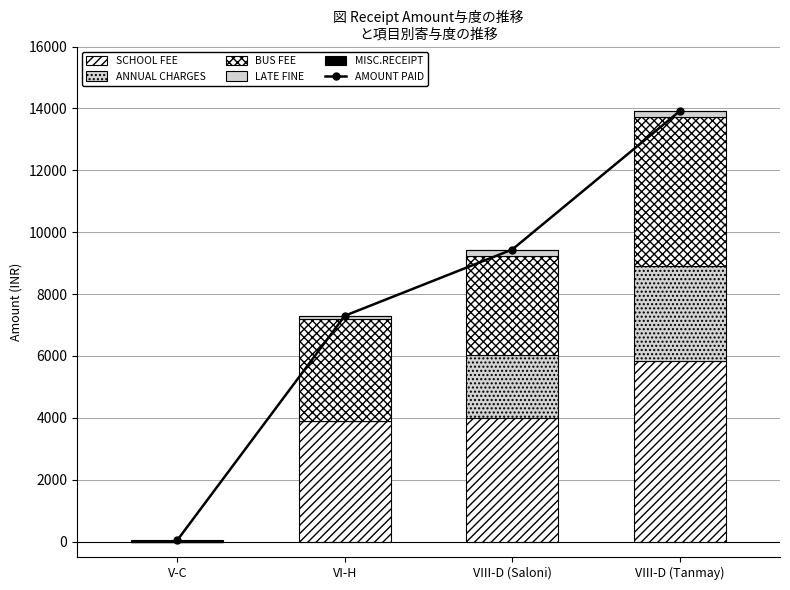

What value does the SCHOOL FEE series have at VI-H, to the nearest 10?

3900